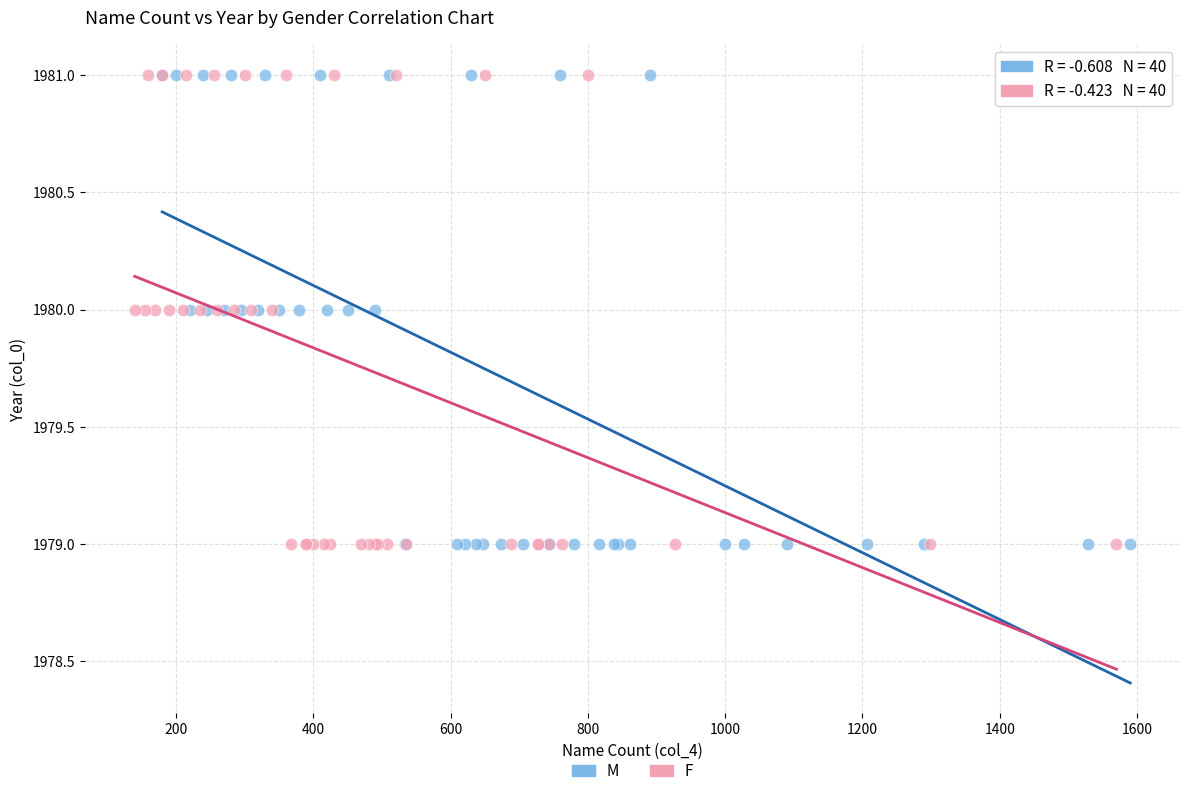

What are all the series names shown in the legend?

M, F